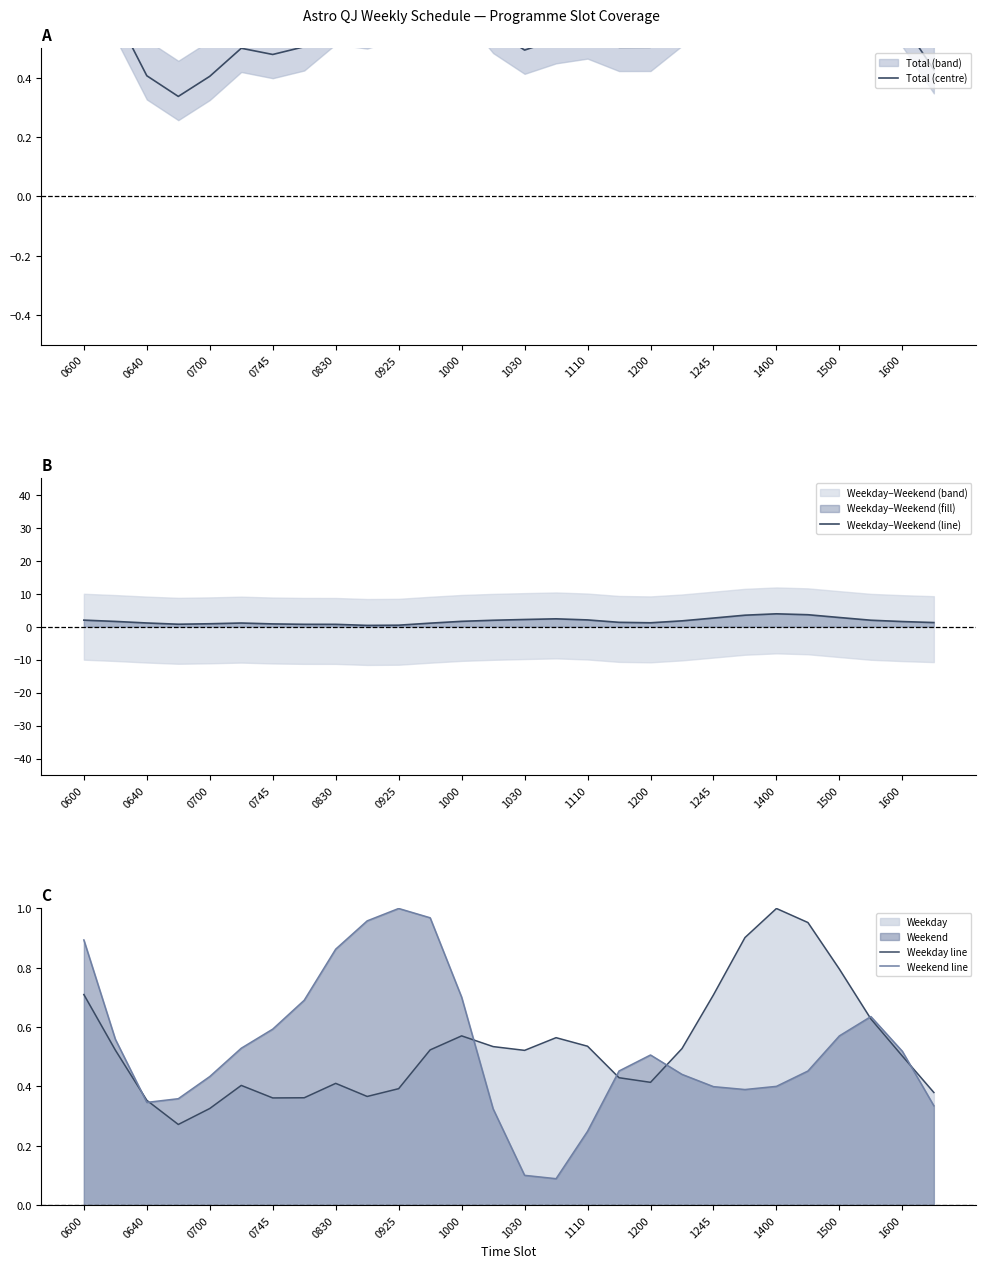

What is the value of the Weekday line point at the 19th from the left?

0.4